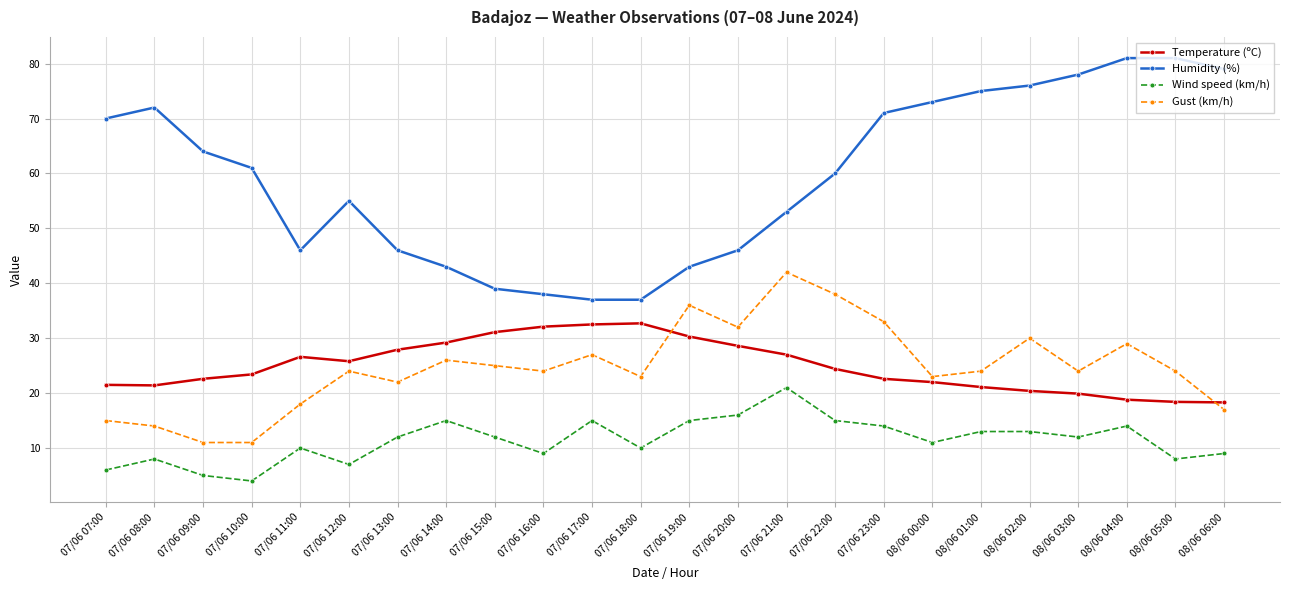

What is the difference between the second highest and minimum values in the Gust (km/h) series?

27.0